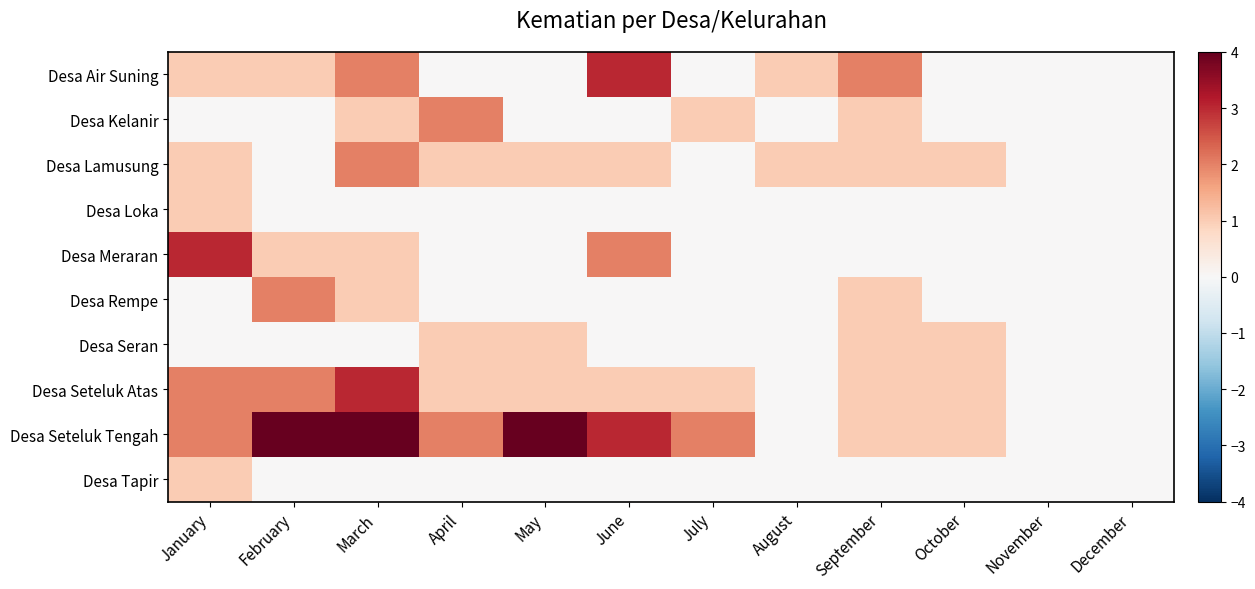

Rank the series by their maximum value, from lowest to highest.

Desa Loka, Desa Seran, Desa Tapir, Desa Kelanir, Desa Lamusung, Desa Rempe, Desa Air Suning, Desa Meraran, Desa Seteluk Atas, Desa Seteluk Tengah